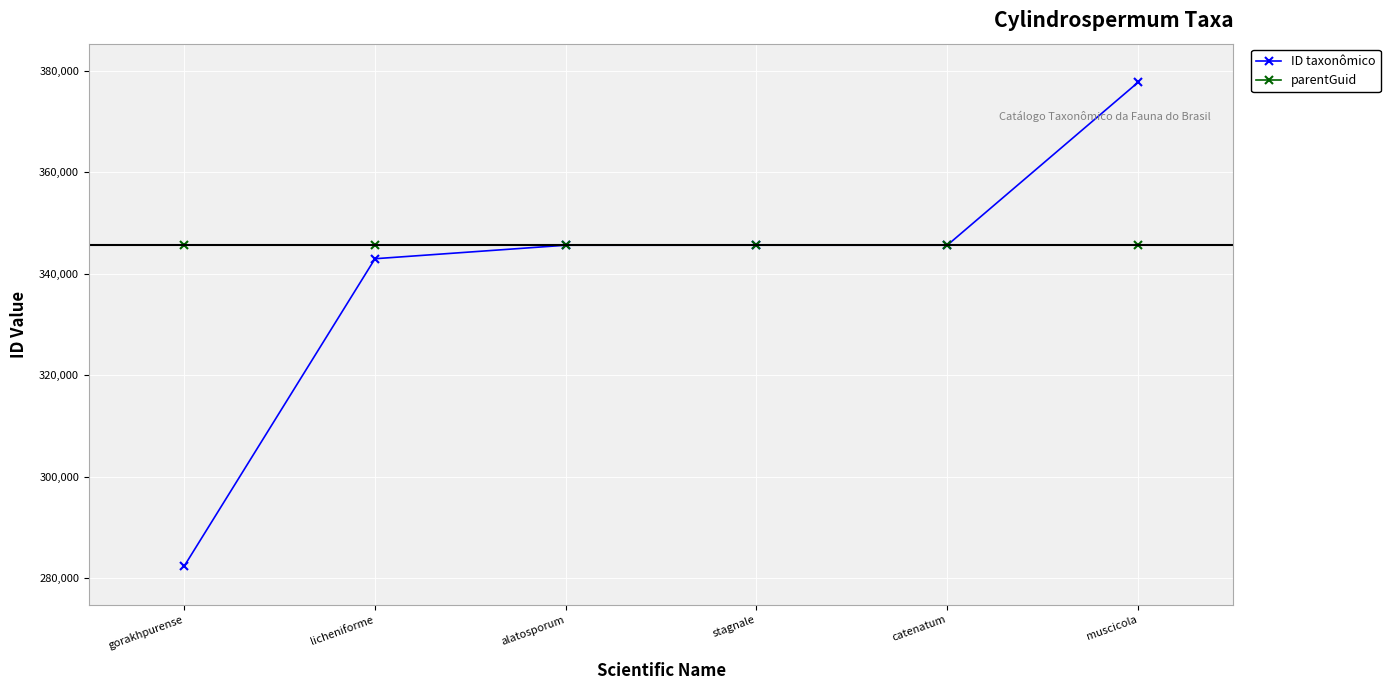

Rank the series by their average value, from highest to lowest.

parentGuid, ID taxonômico